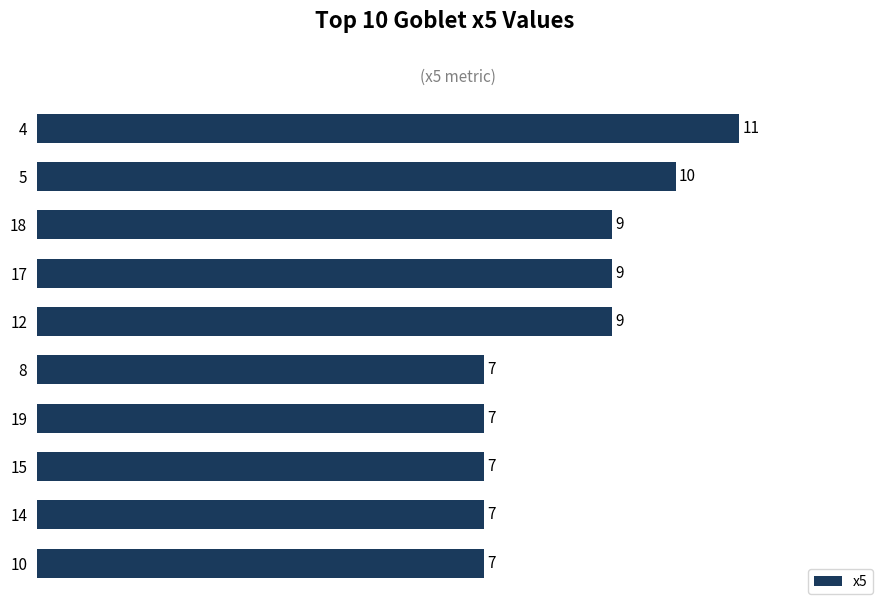

The chart shows a value of 3 at 14. True or false?

False